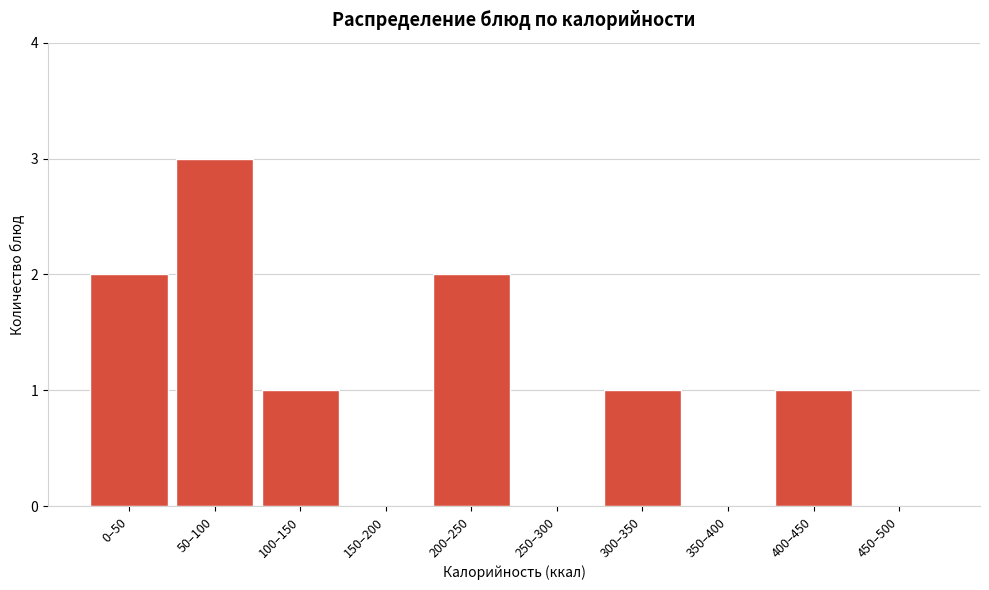

Reading right to left, transcribe all the data shown in this chart.

450–500=0	400–450=1	350–400=0	300–350=1	250–300=0	200–250=2	150–200=0	100–150=1	50–100=3	0–50=2